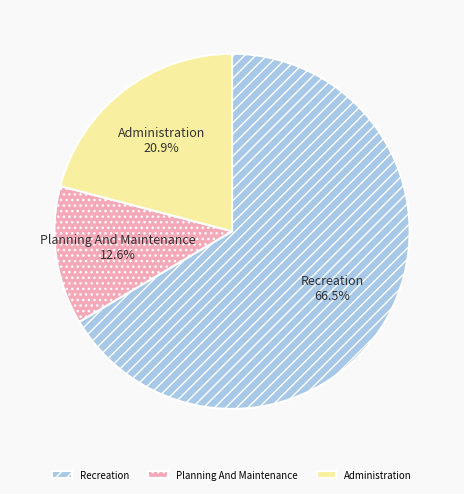

How many segments does this pie chart have?

3